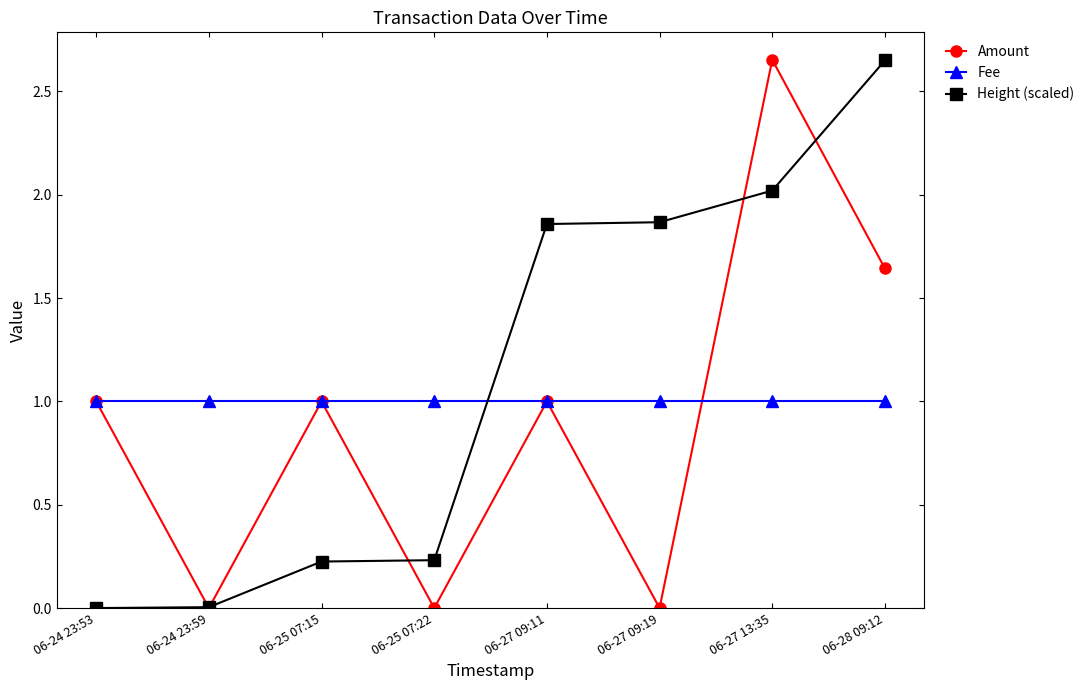

What is the lowest value of the Fee series?

1.0